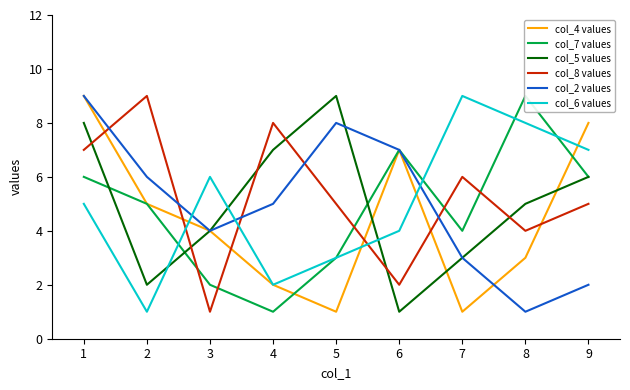

What is the difference between the maximum and second lowest values in the col_8 values series?

7